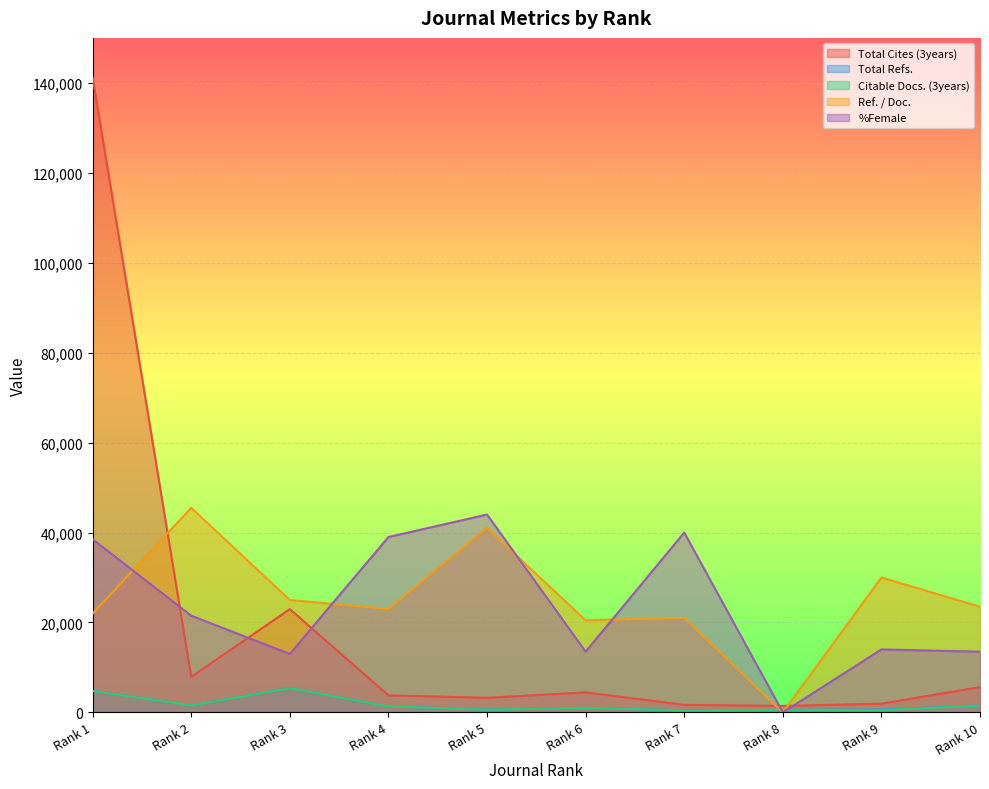

At which label does Total Cites (3years) first exceed 4444?

Rank 1